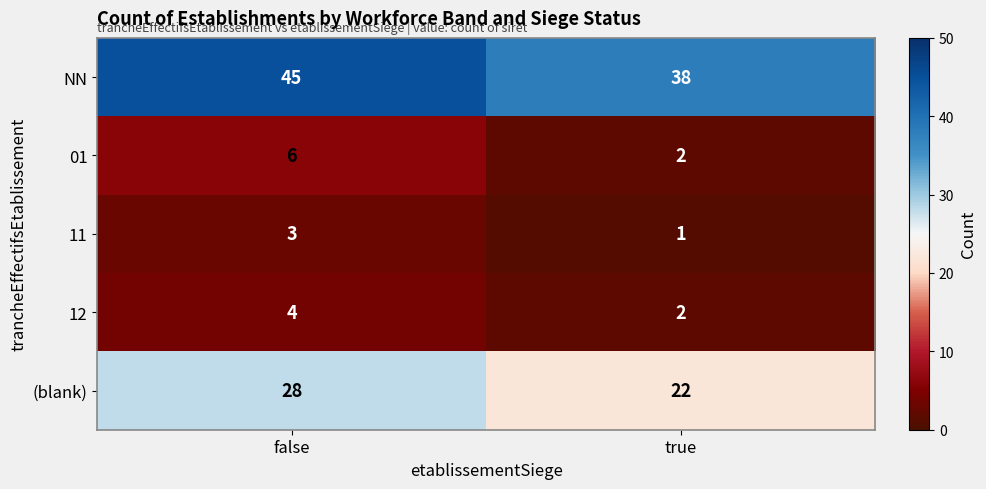

Read the 12 value at false.

4